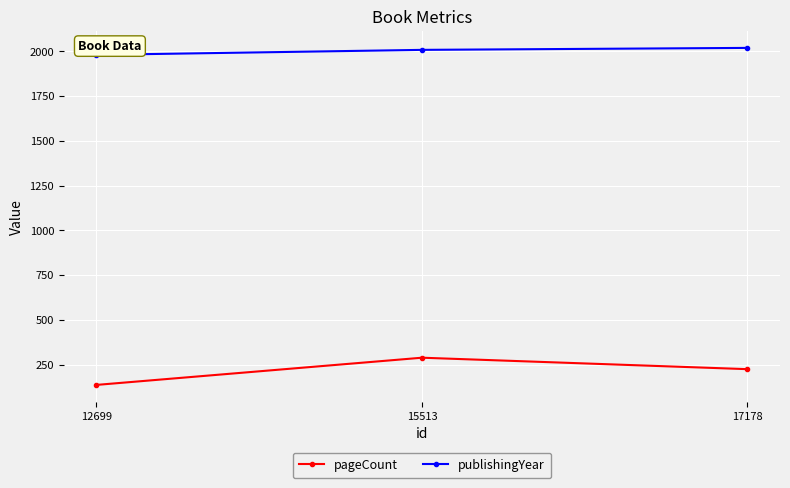

Which series has the largest range (max minus min)?

pageCount